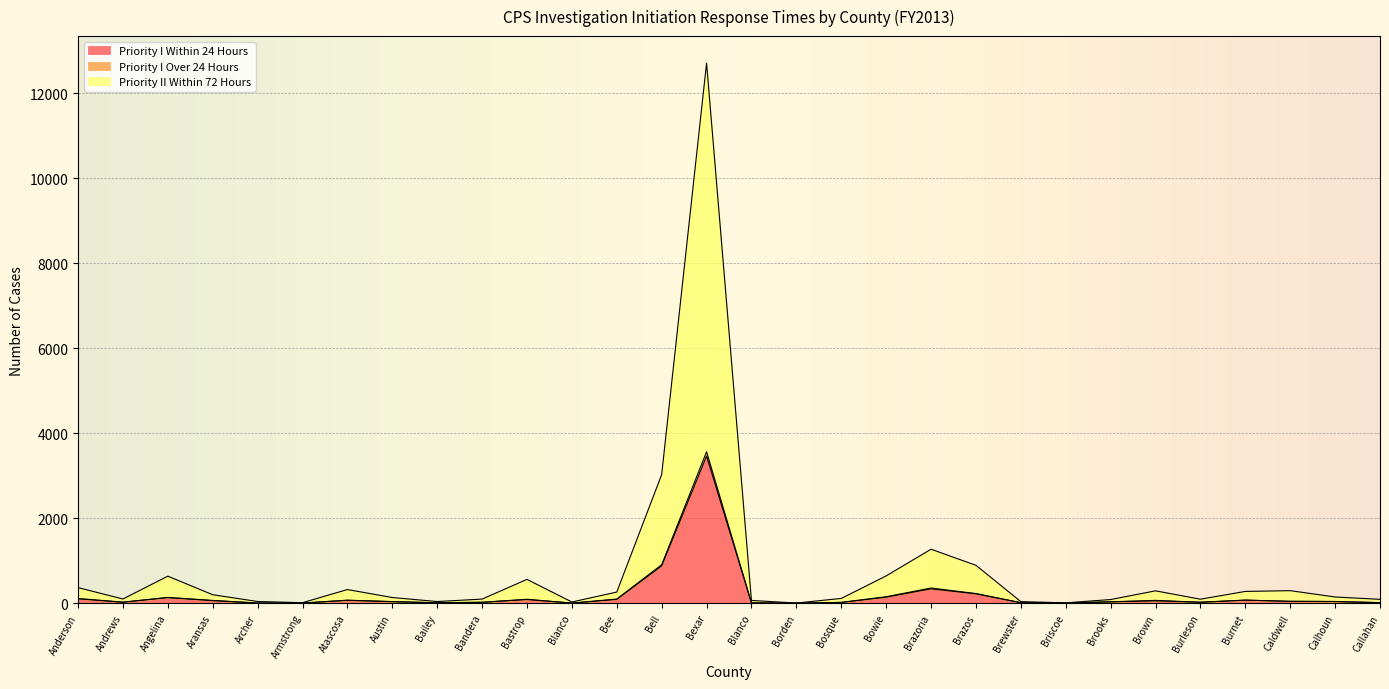

What is the sum of the Priority II Within 72 Hours values at Austin and Blanco?

197